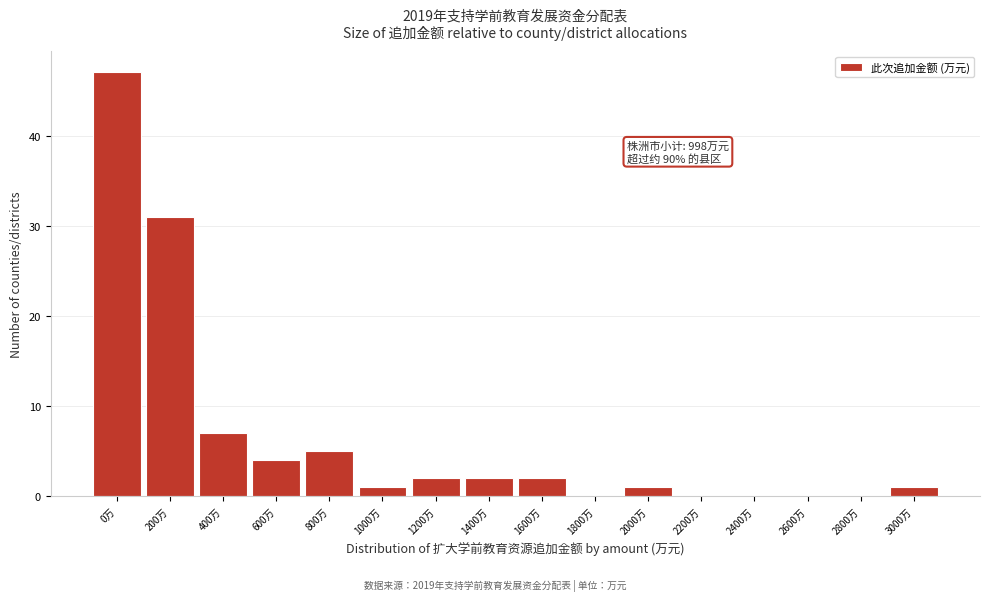

Reading left to right, what are all the values shown in this chart?

0万=47	200万=31	400万=7	600万=4	800万=5	1000万=1	1200万=2	1400万=2	1600万=2	1800万=0	2000万=1	2200万=0	2400万=0	2600万=0	2800万=0	3000万=1